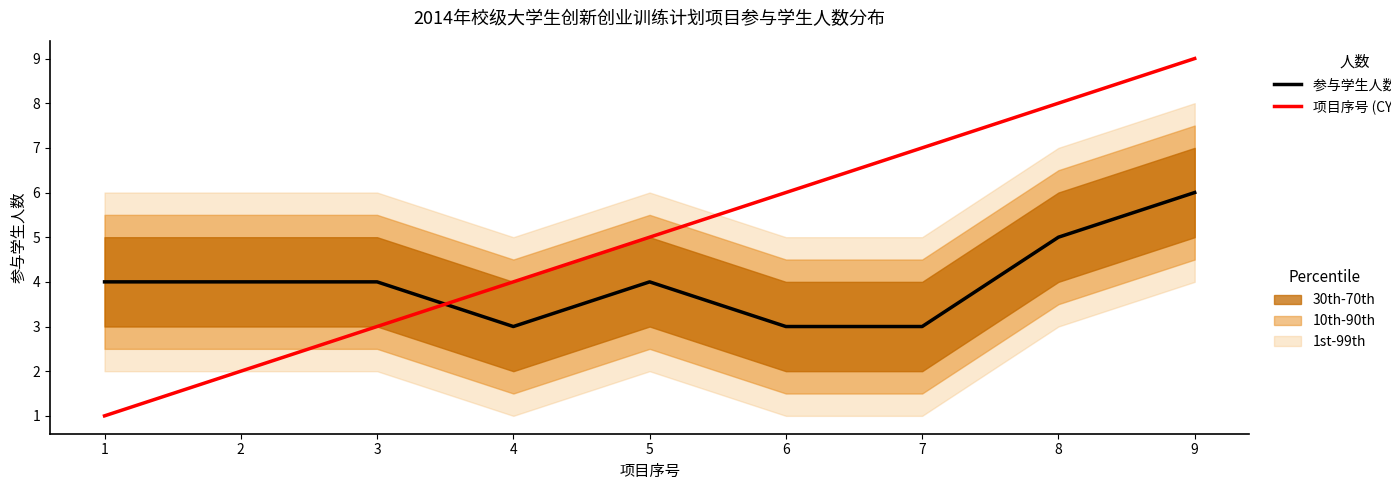

What is the difference between the maximum and minimum values in the 参与学生人数 (LTM) series?

3